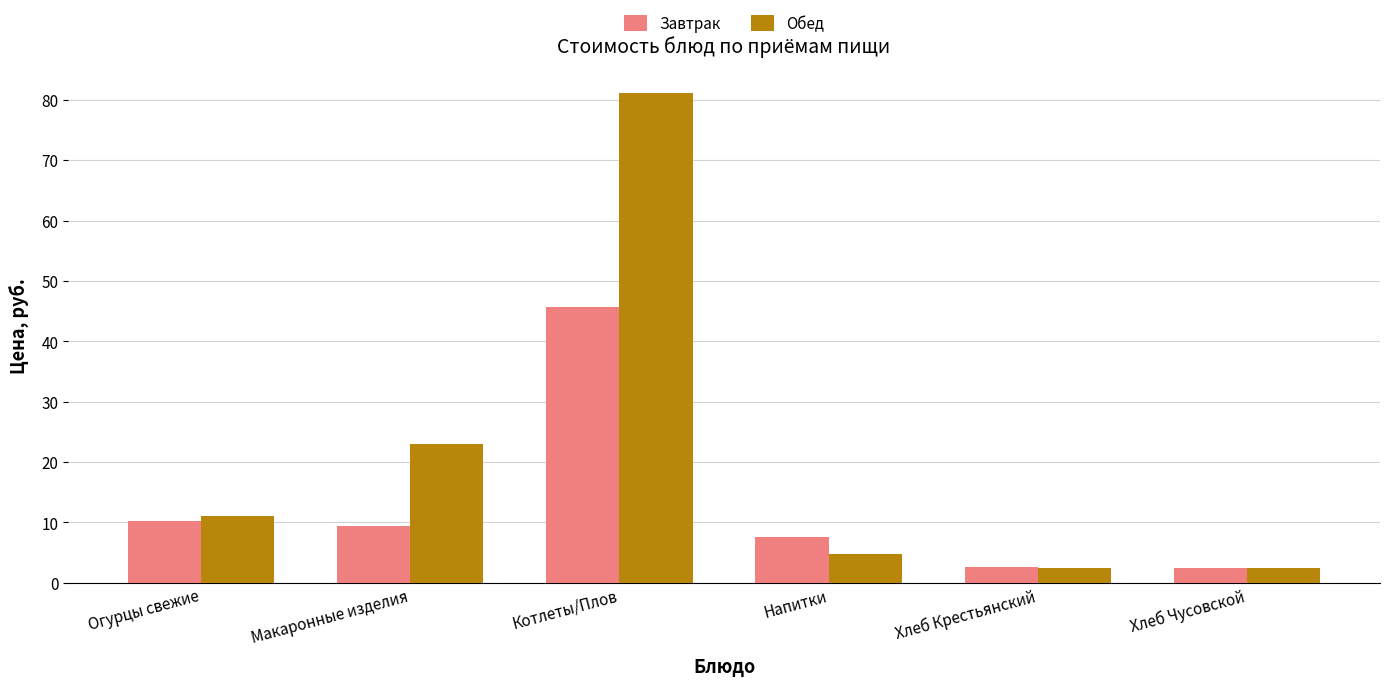

How many categories are shown in the chart?

6